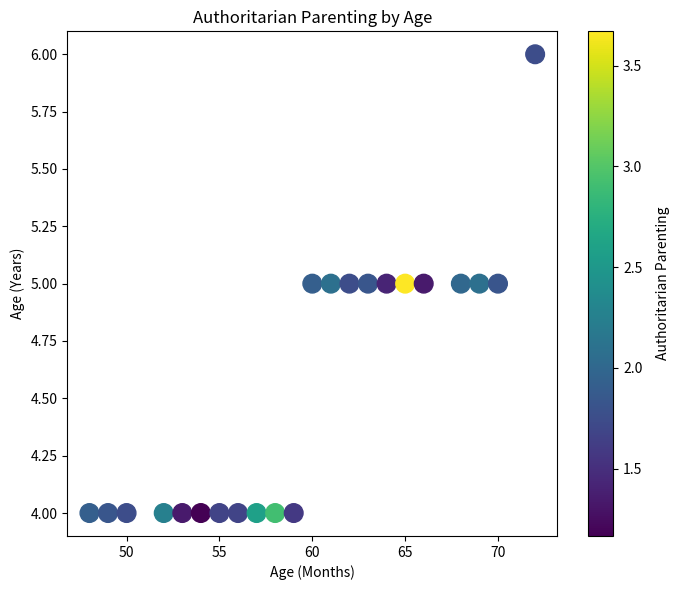

What is the range of X values (max minus min)?

24